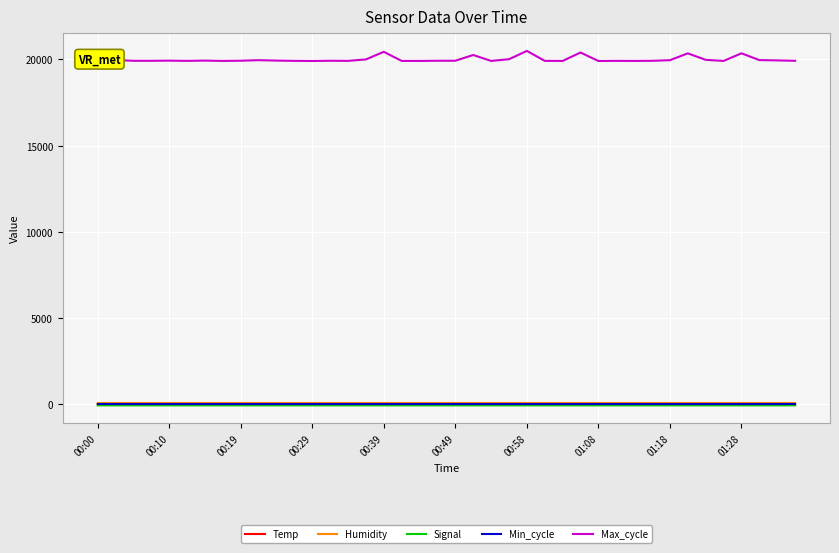

True or false: Temp has a value of 4.7 at 13.

False